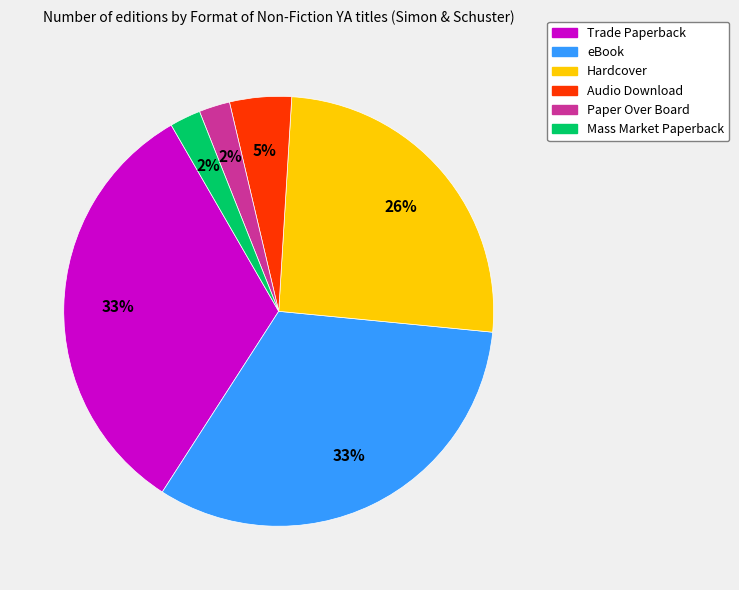

To the nearest percent, what is the average slice percentage?

17%